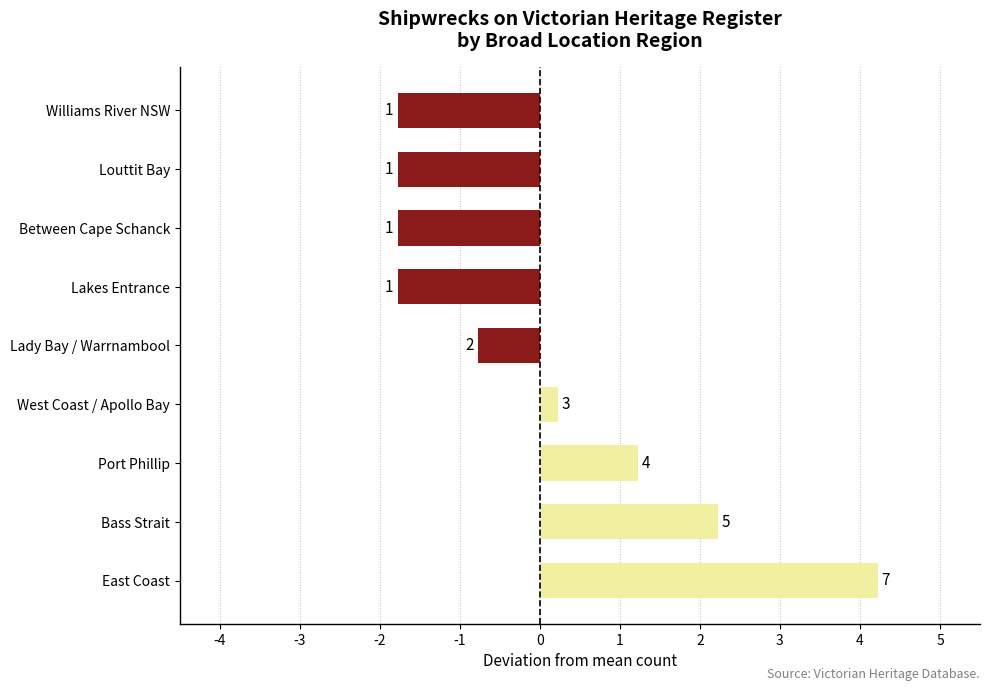

How many bars are there in total?

9